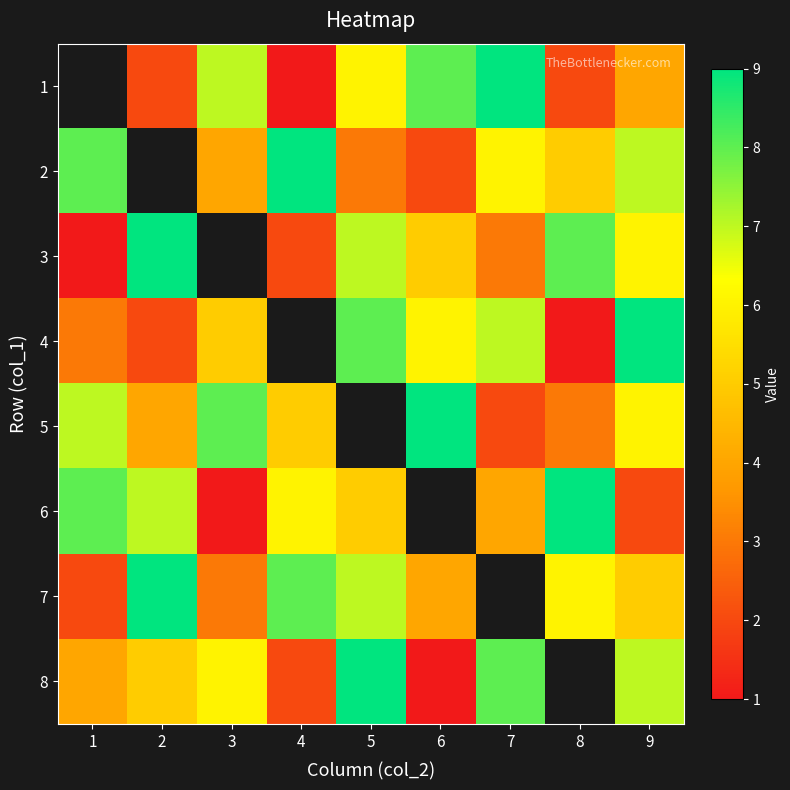

Which series has the largest range (max minus min)?

3